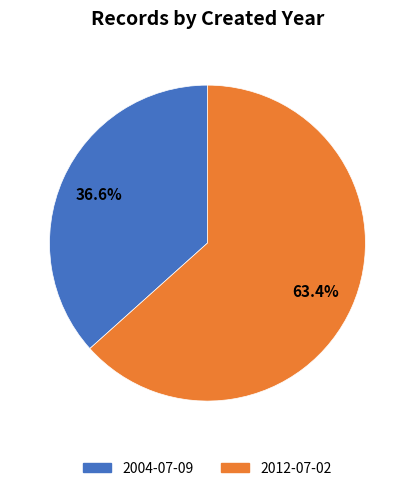

Does any single category account for the majority?

Yes